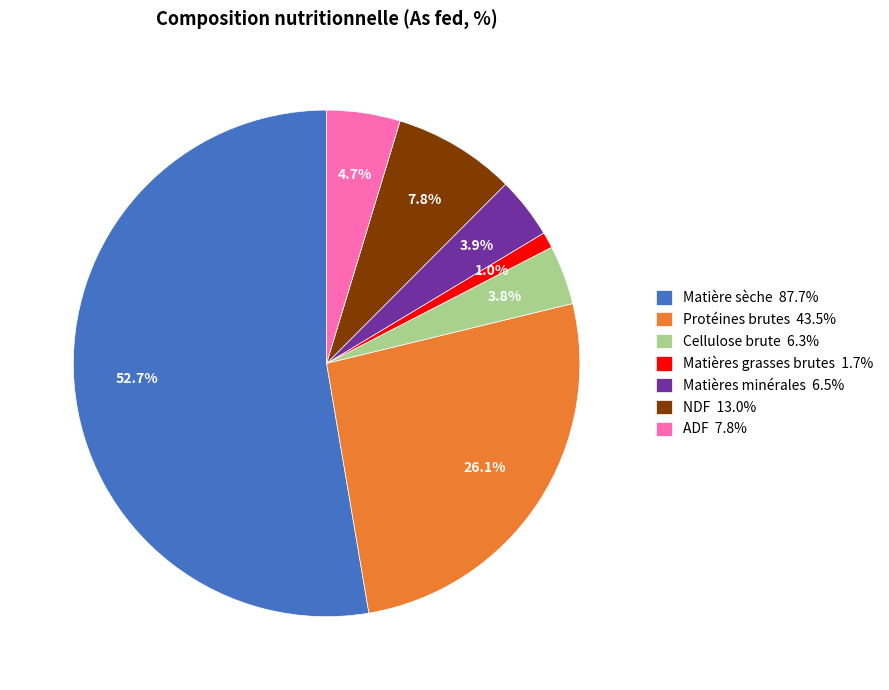

How much of the chart is everything except Matières grasses brutes?

99.0%